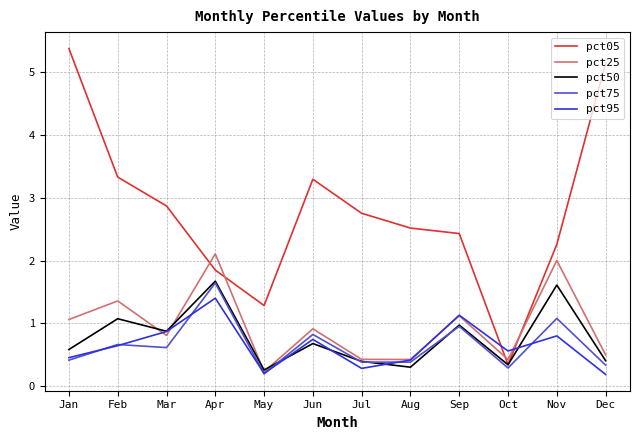

At which category does pct05 reach its first local peak?

Jun